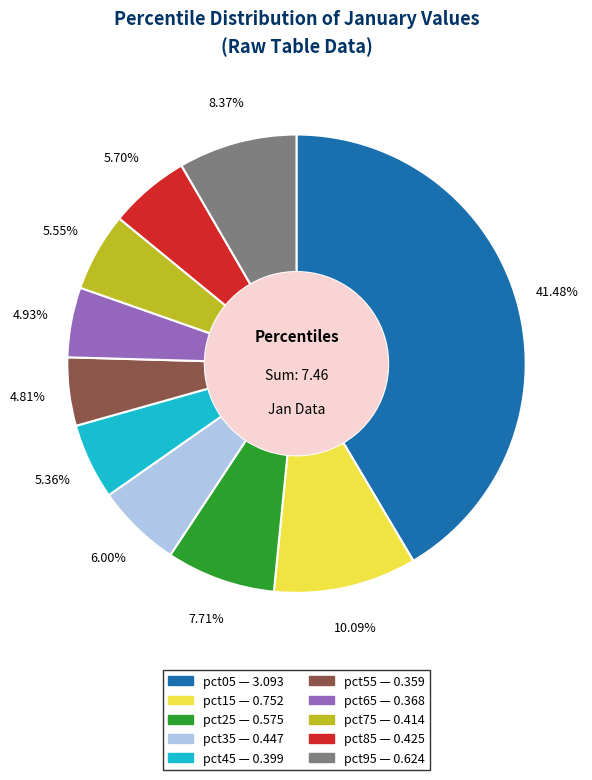

Is the sum of pct85 and pct75 greater than half?

No